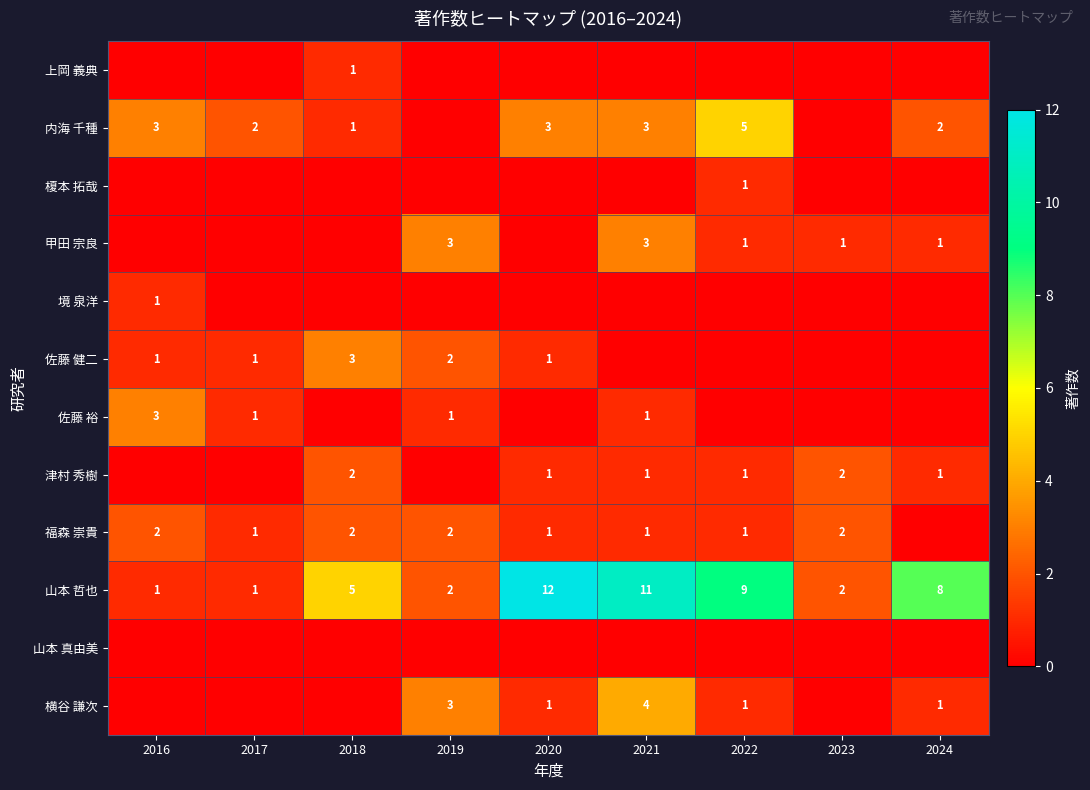

At which label is 山本 哲也 closest to 6?

2018